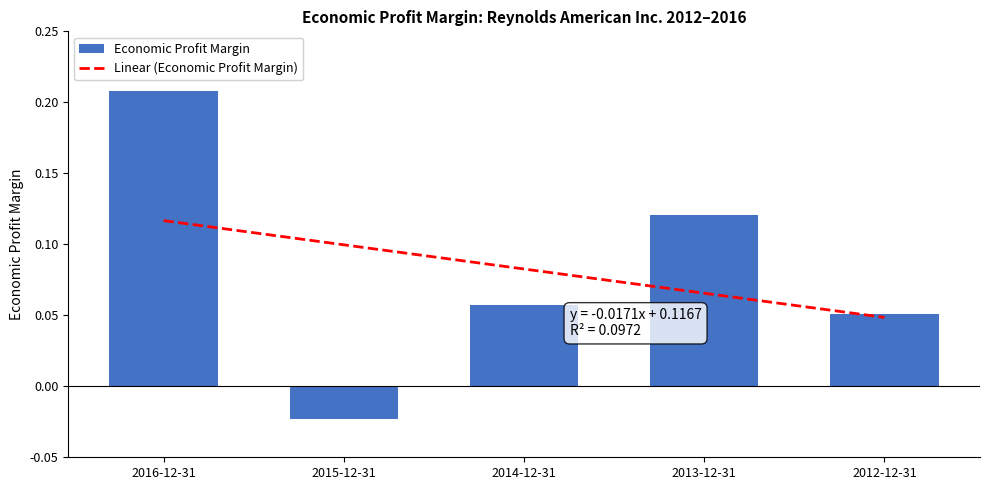

Reading left to right, list all the values displayed in this chart.

0.2	-0.0	0.1	0.1	0.1